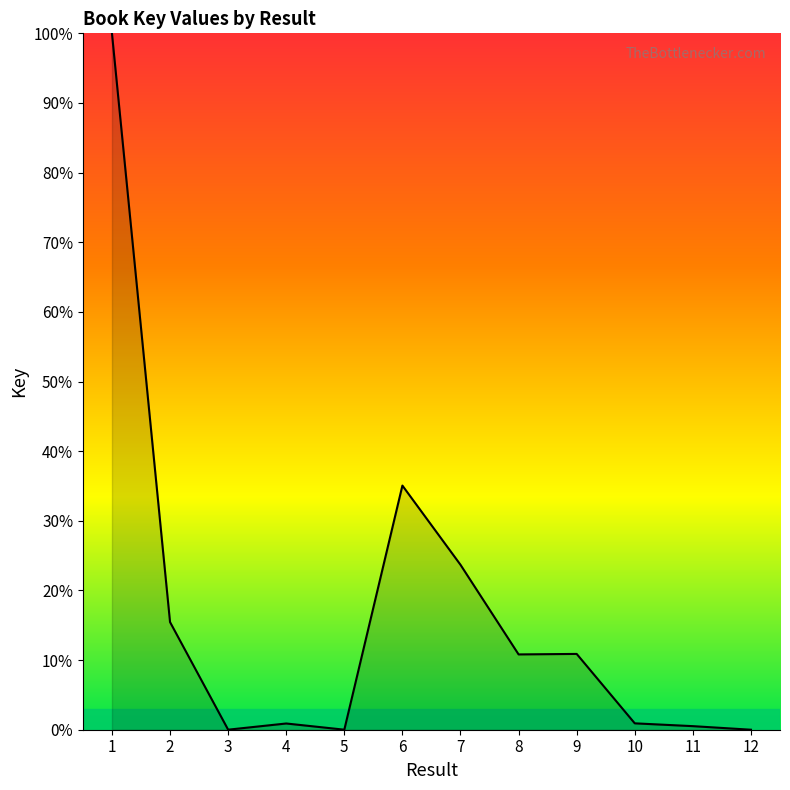

Does the chart display data point markers on the line(s)?

No